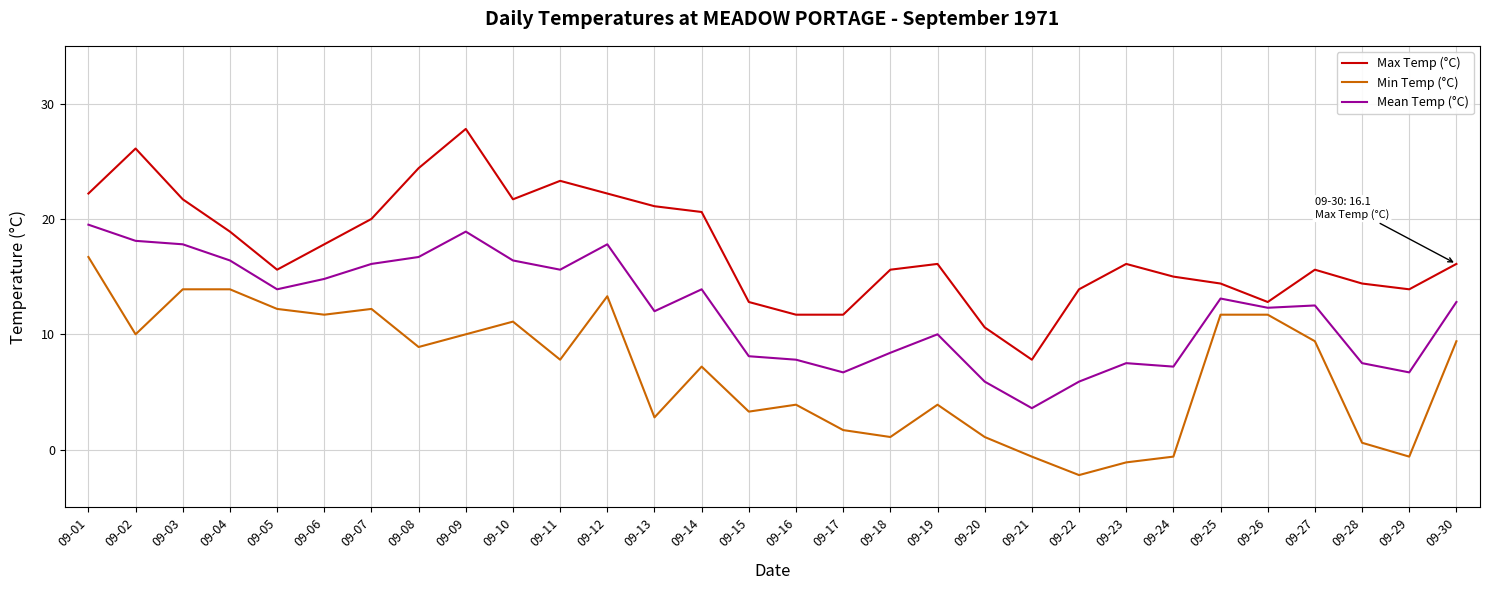

The Min Temp (°C) series shows 11.7 at 09-06. True or false?

True